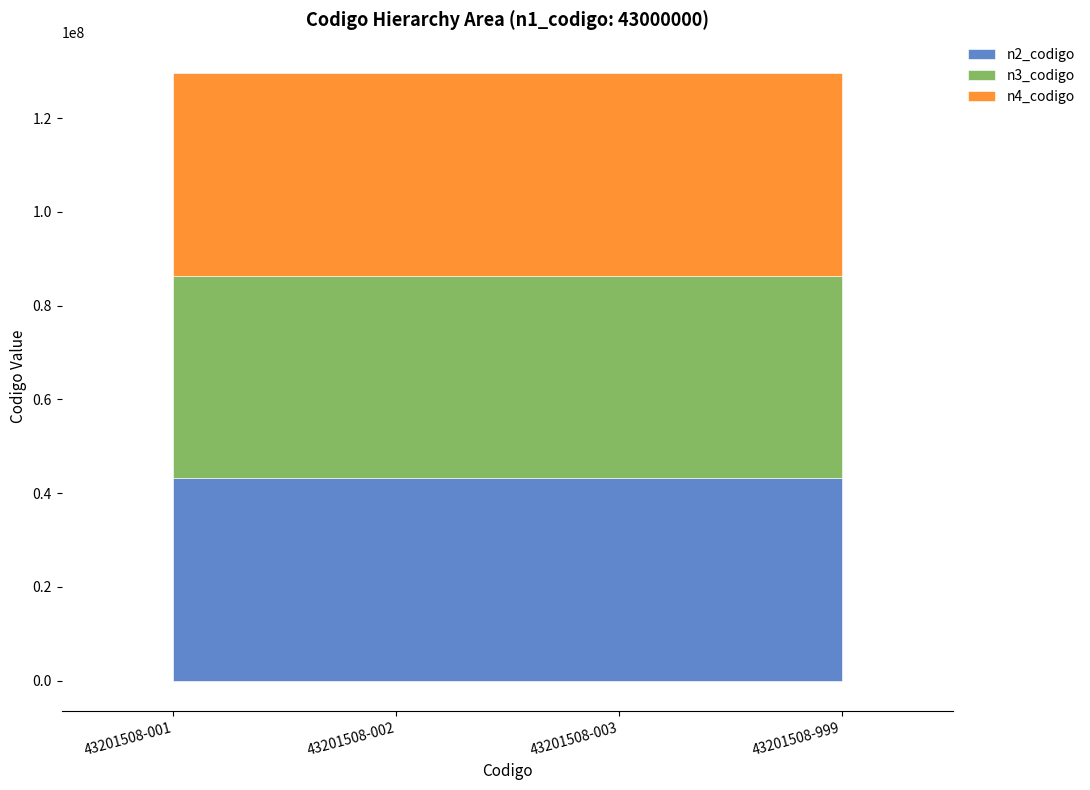

What is the lowest value of the n4_codigo series?

43201508